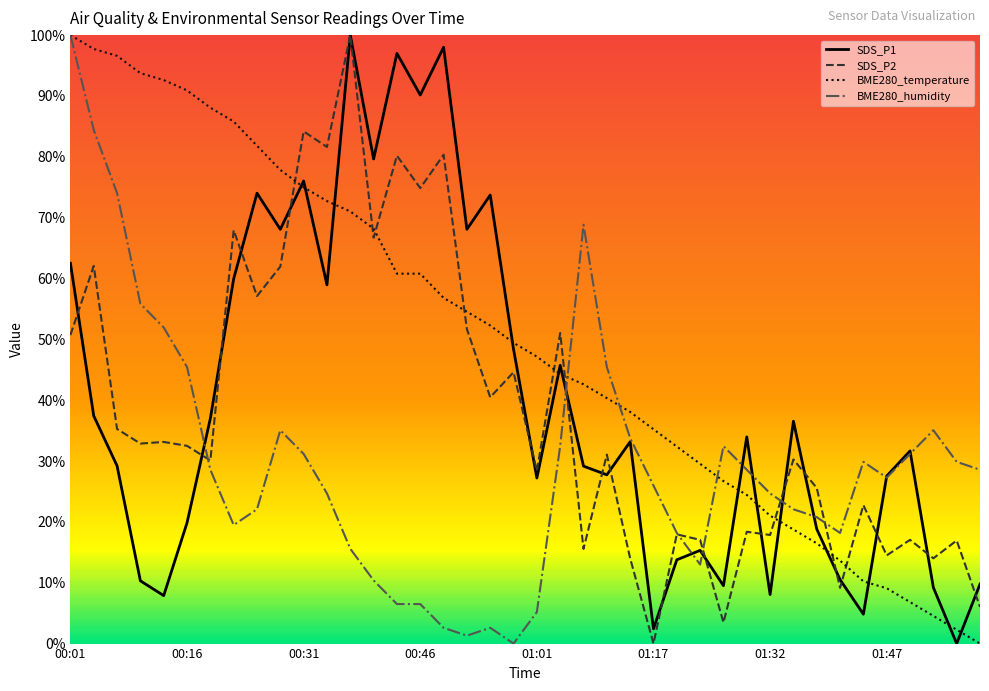

The BME280_humidity series shows 0.1 at 00:43. True or false?

True